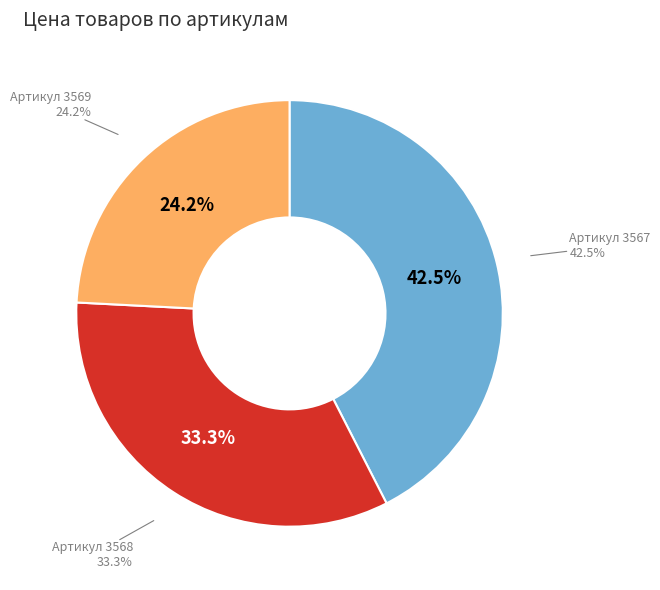

Does 3569 account for over 50% of the chart?

No